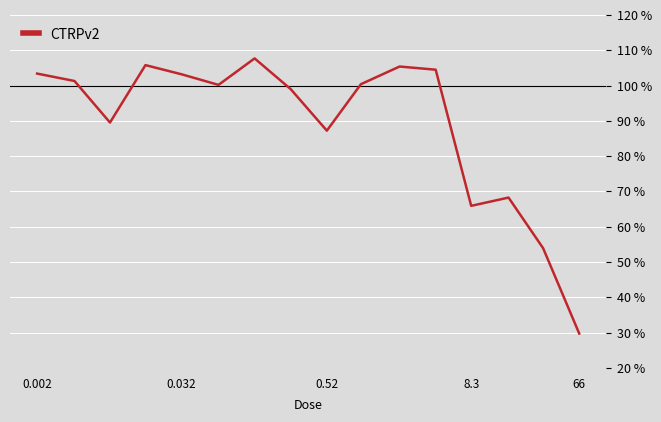

What is the maximum value shown in the chart?

107.7